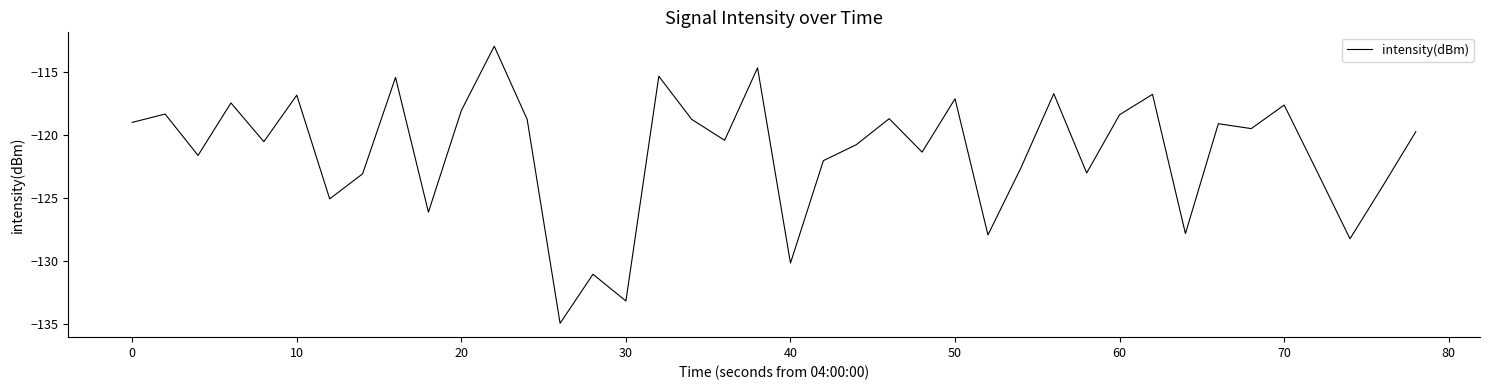

What is the difference between the maximum and minimum values?

21.9